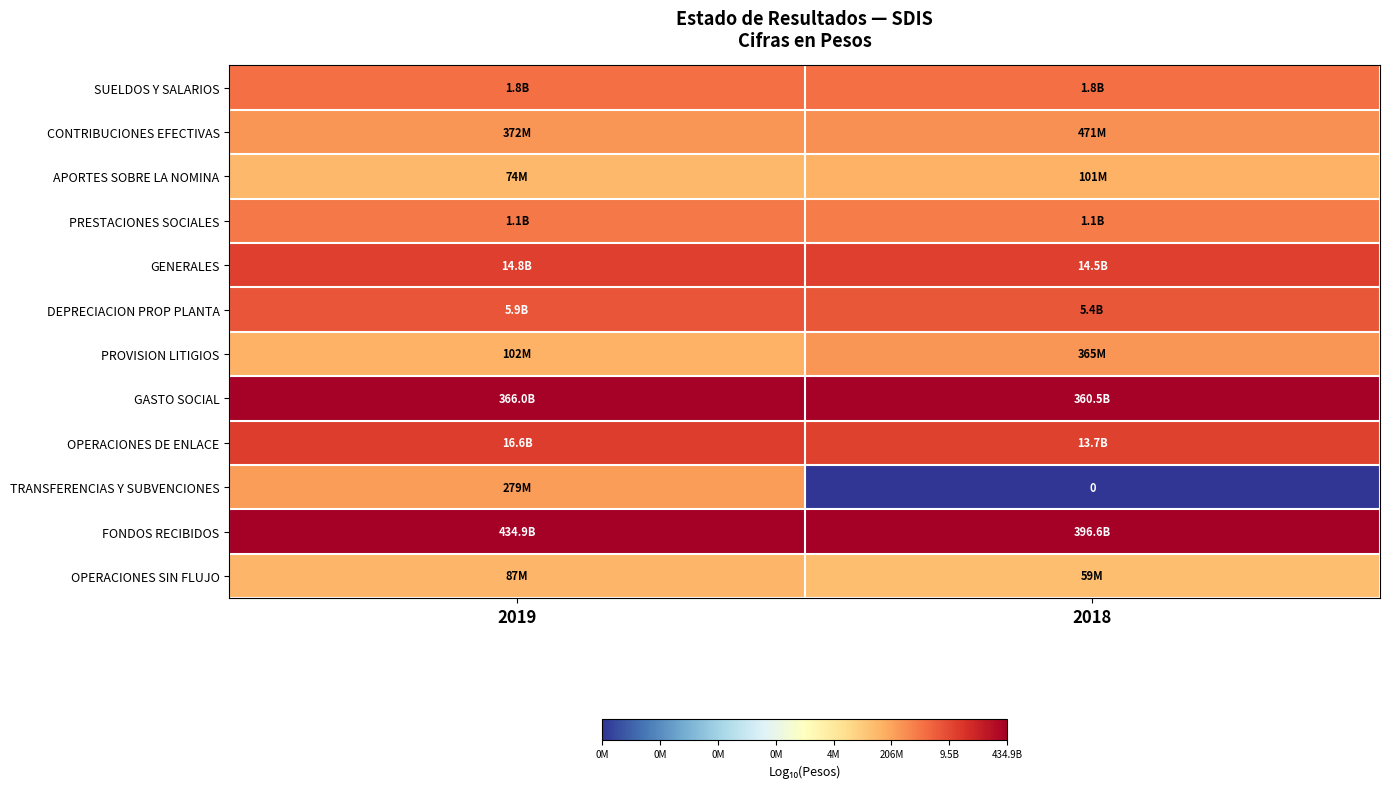

At which label does APORTES SOBRE LA NOMINA reach its peak?

2018